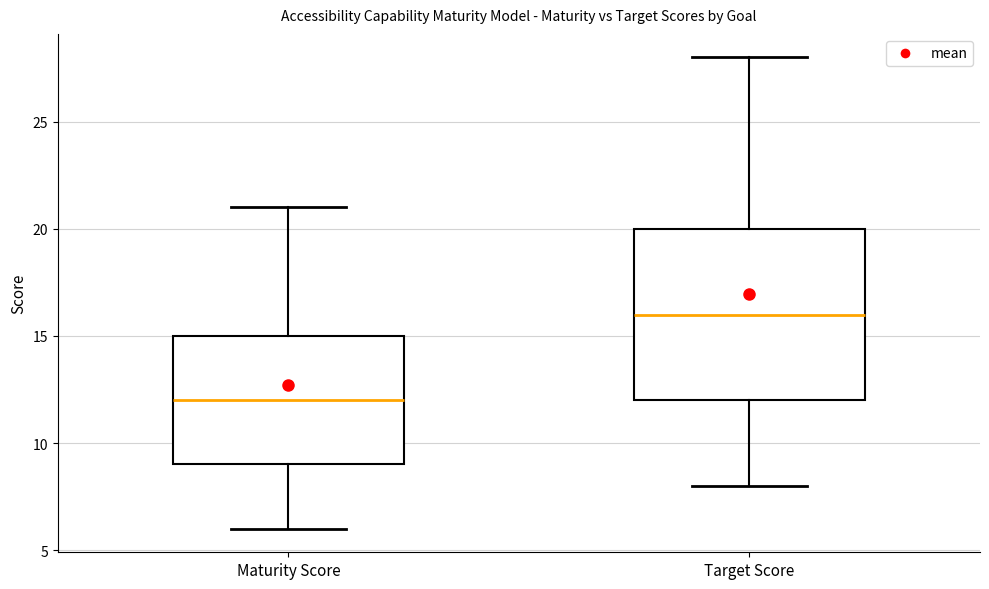

Reading left to right, transcribe this box plot: for each box, give where its median line is, the range the box spans, and where its two whiskers end, as read against the y-axis. The values are not printed on the chart, so give them approximately, as read against the axis.

Maturity Score: median 12, box 9 to 15, whiskers 6 to 21
Target Score: median 16, box 12 to 20, whiskers 8 to 28